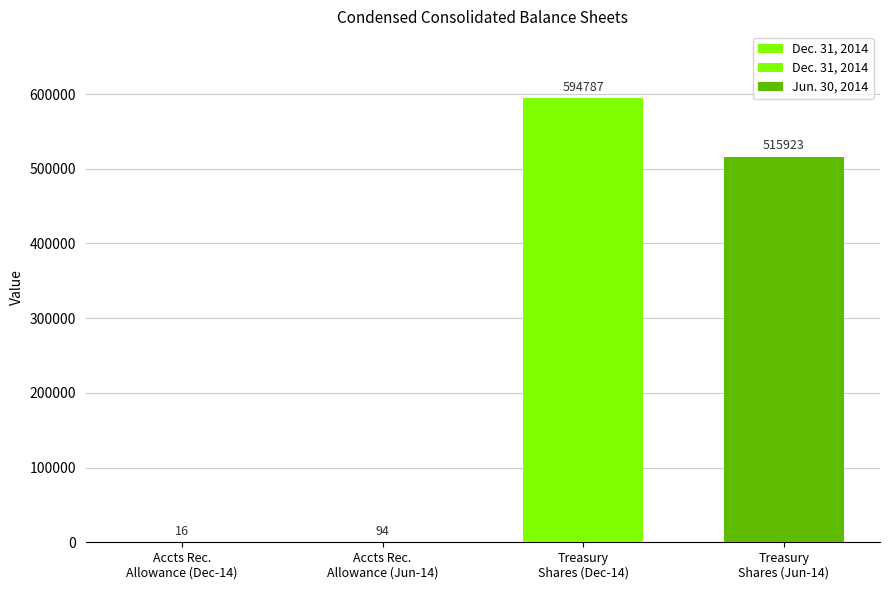

How many values in the Jun. 30, 2014 series are below 515923?

1